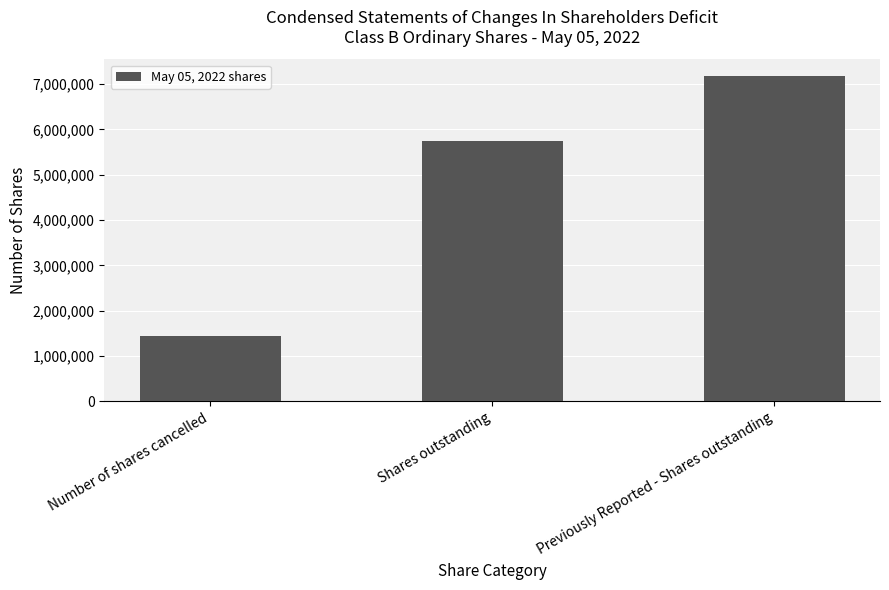

Read the value at Shares outstanding, to the nearest 100.

5750000